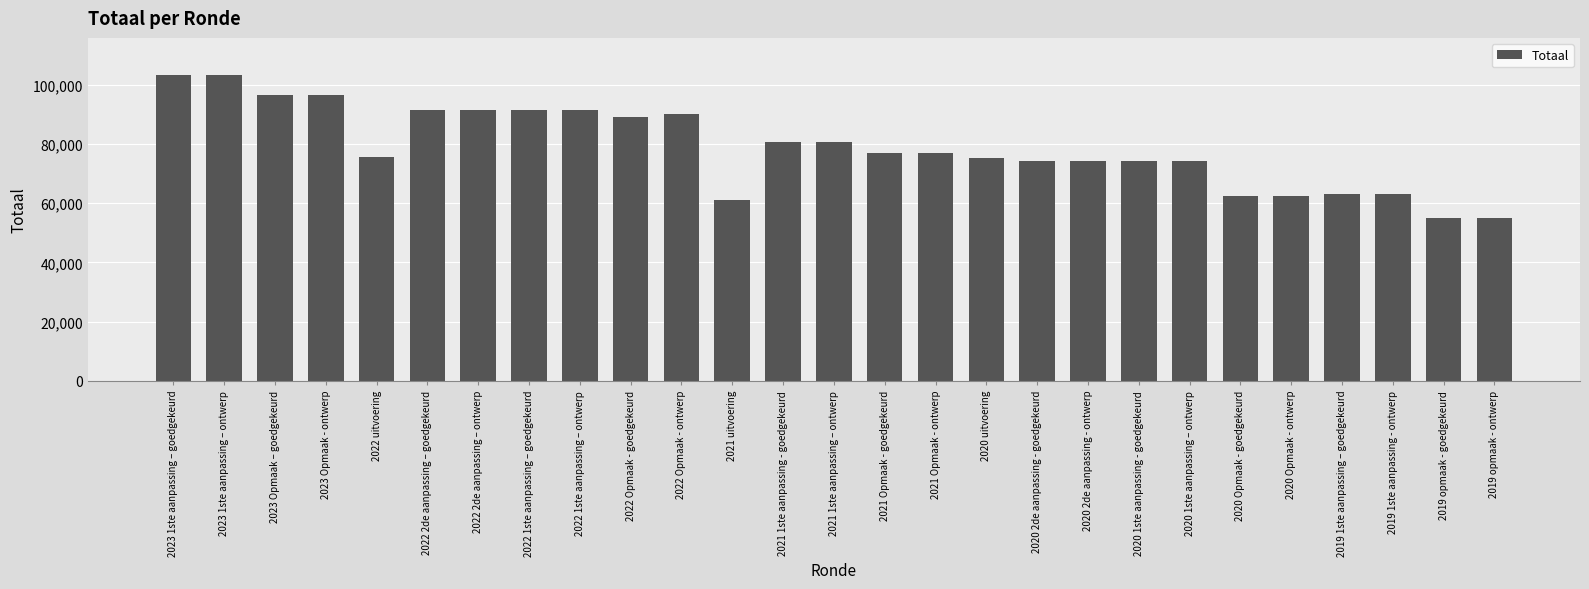

The value at 2023 Opmaak – goedgekeurd is 38967. True or false?

False